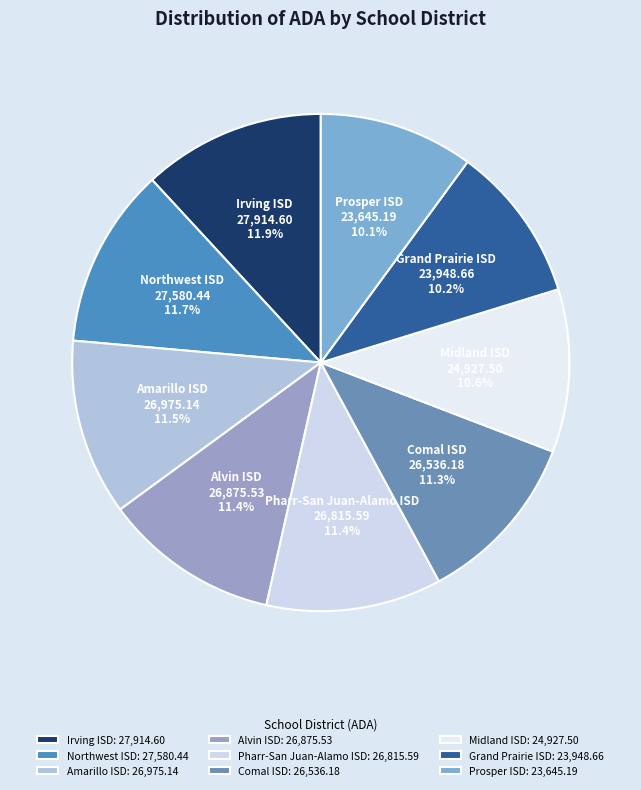

What is the largest slice in the pie chart?

Irving ISD